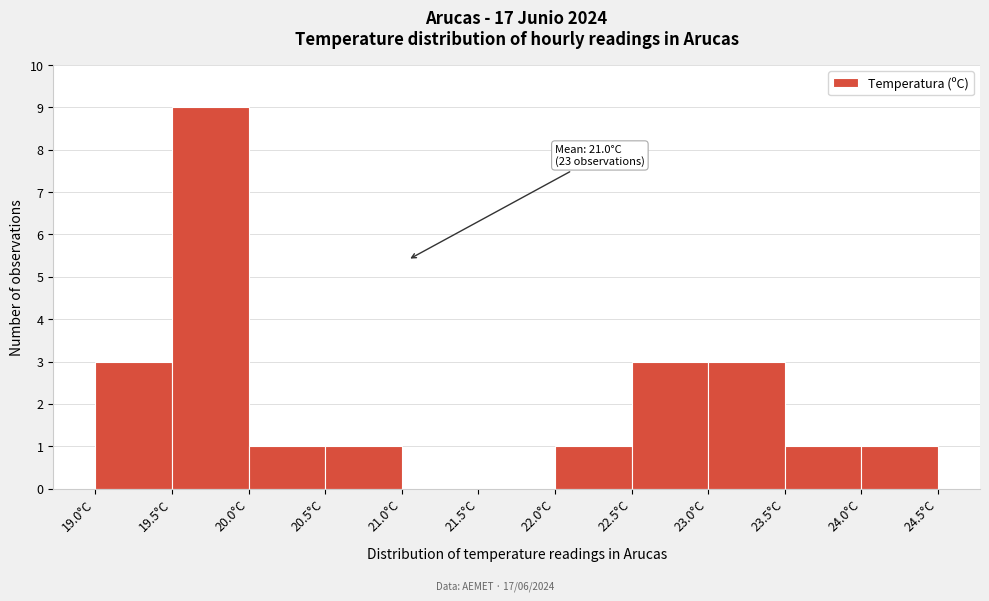

Which range on the x-axis has the tallest bar?

19.5 to 20.0